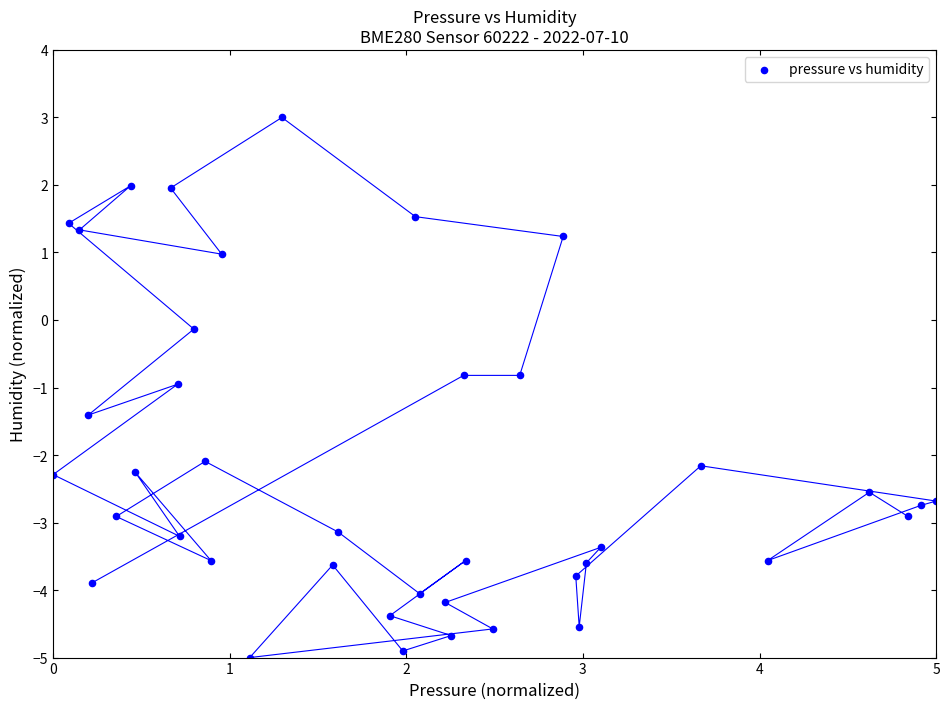

What is the range of X values (max minus min)?

5.0